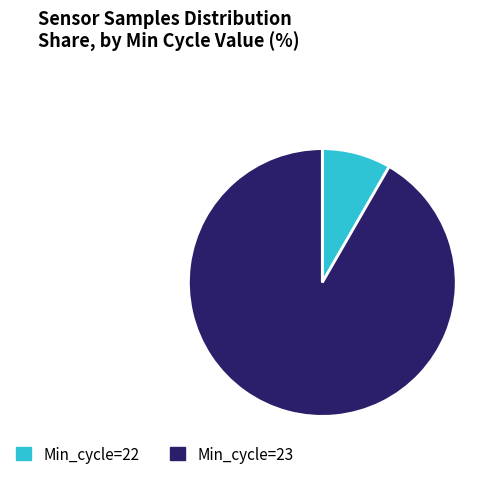

Is it true that Min_cycle=23 is 98% of the pie?

False